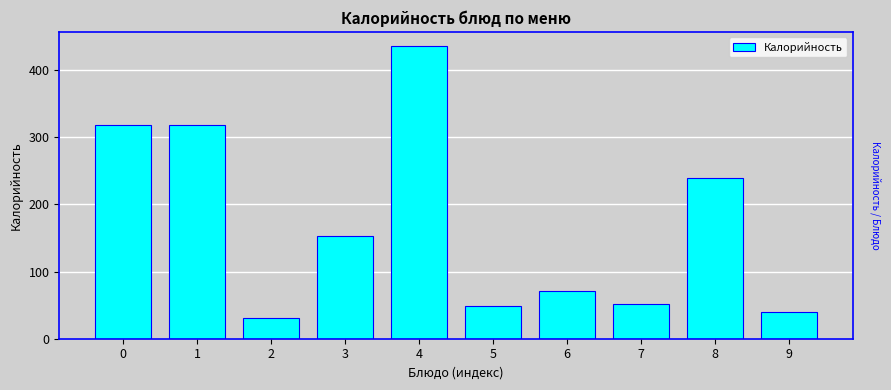

What is the difference between the second highest and second lowest values?

278.9